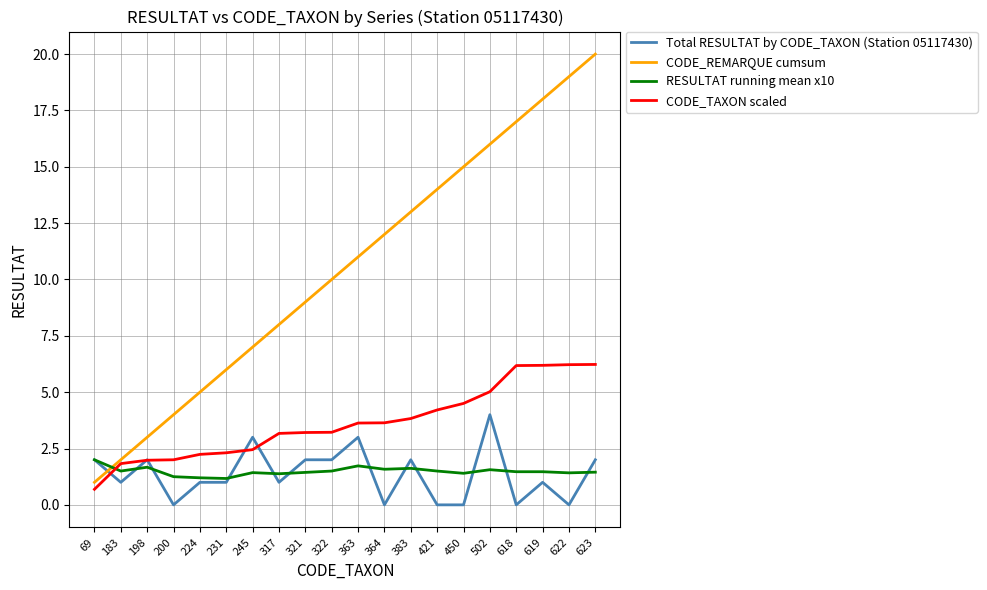

At which label does Total RESULTAT by CODE_TAXON (Station 05117430) reach its peak?

502